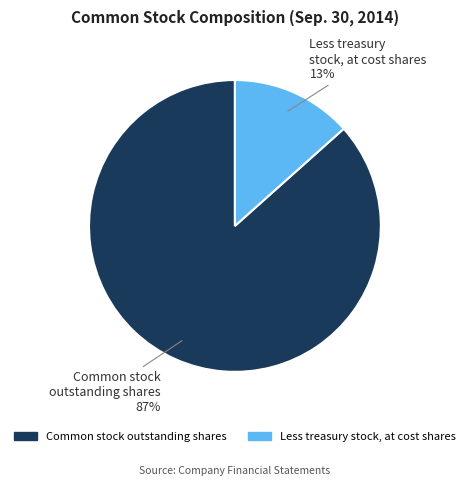

Between Less treasury stock, at cost shares and Common stock outstanding shares, which is larger?

Common stock outstanding shares